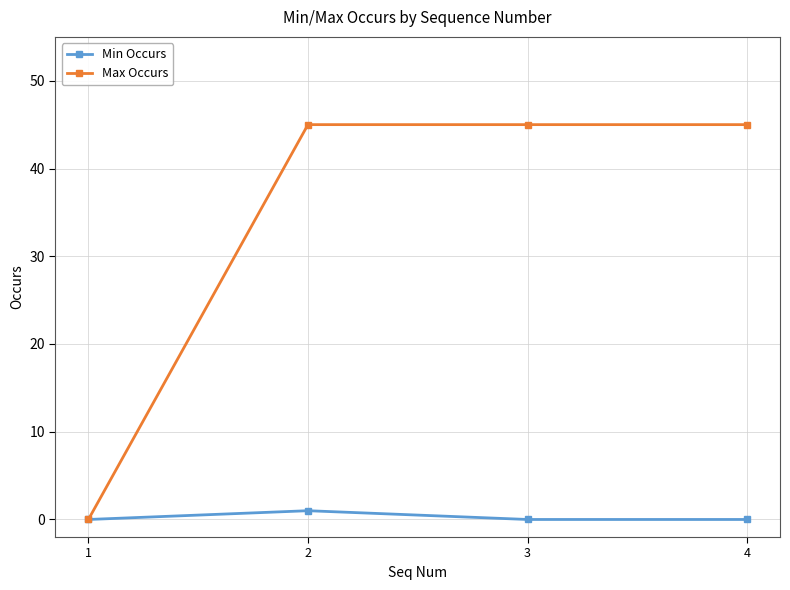

Is it true that Max Occurs equals 18 at 2?

False